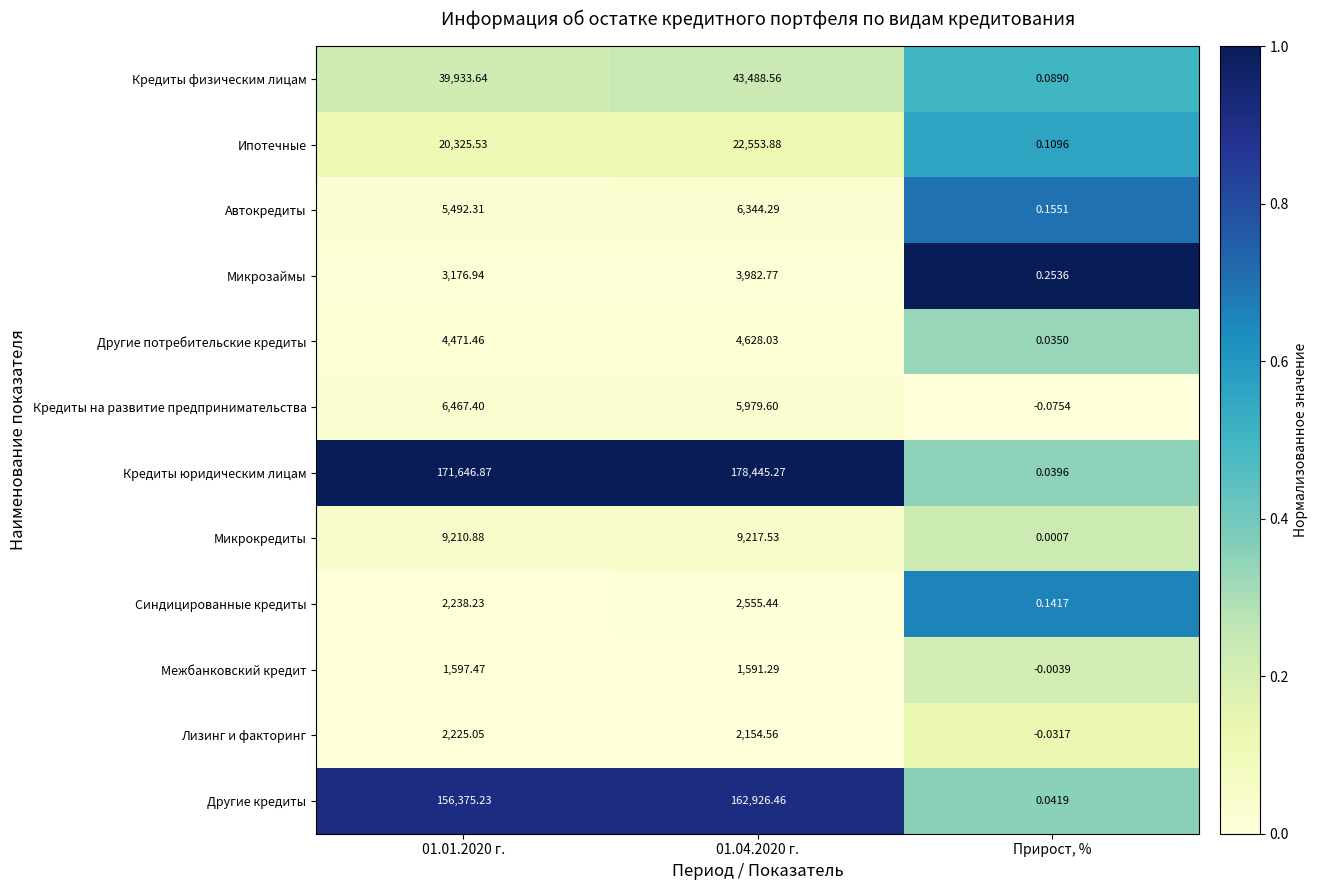

Which series has the largest total across all categories?

Кредиты юридическим лицам